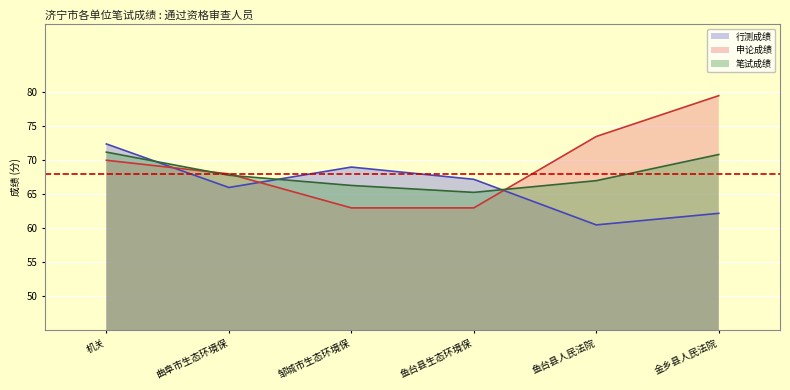

Which series has the largest range (max minus min)?

申论成绩